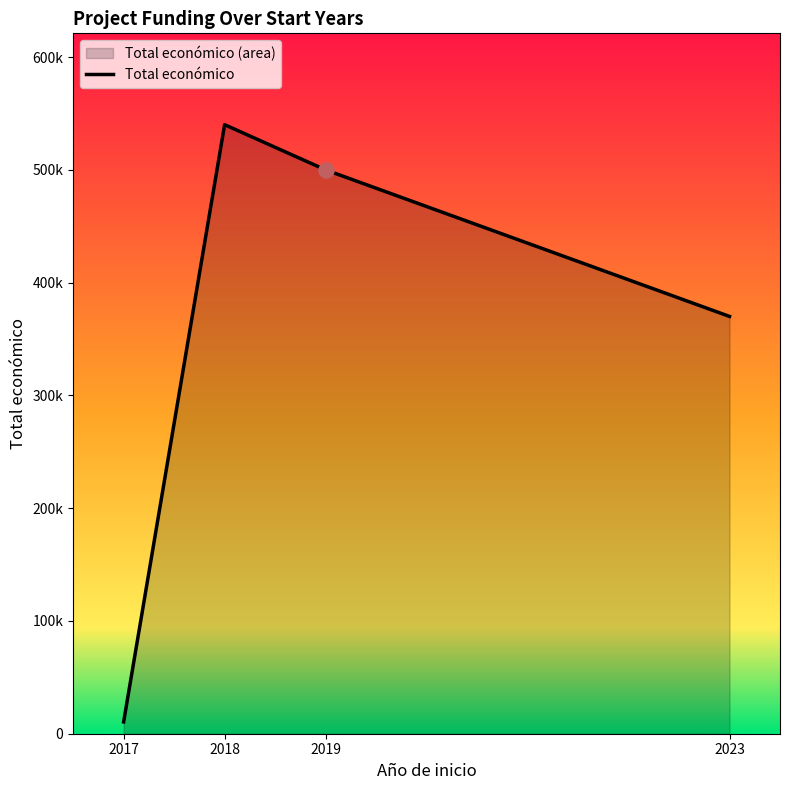

Approximately how many times larger is the value at 2023 compared to 2018?

0.7